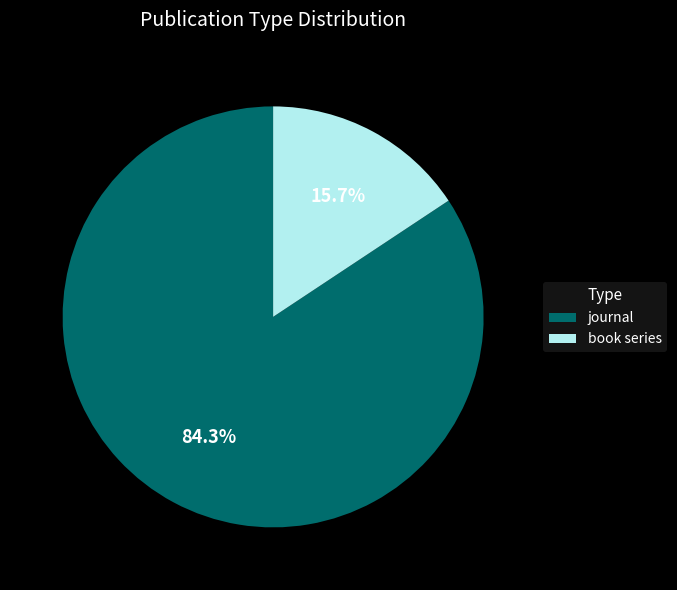

Is the sum of journal and book series greater than half?

Yes